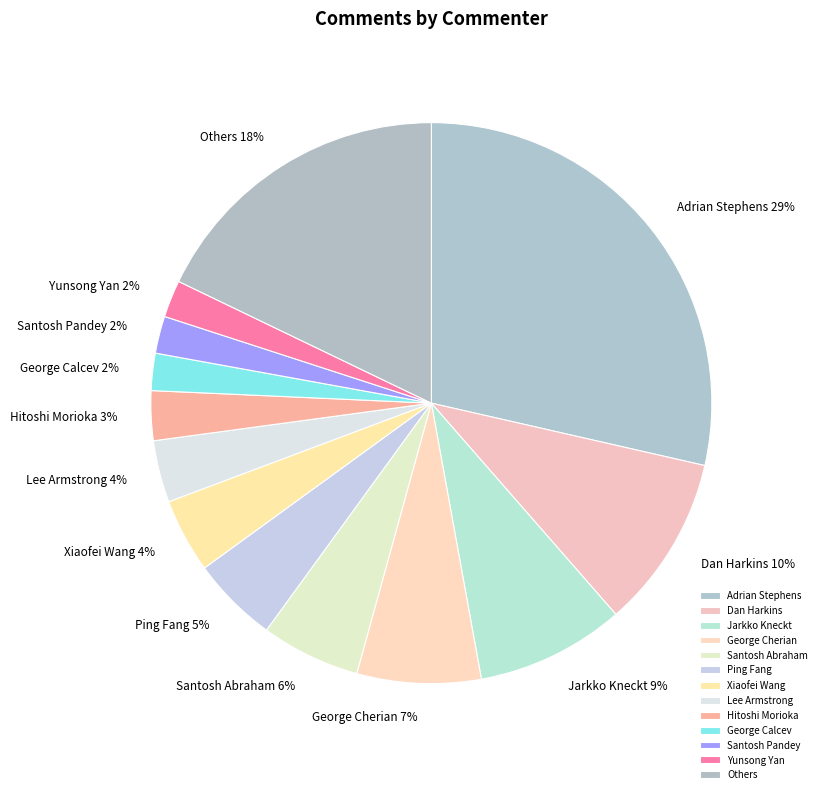

Approximately how many times larger is the value at Jarkko Kneckt compared to Adrian Stephens?

0.3